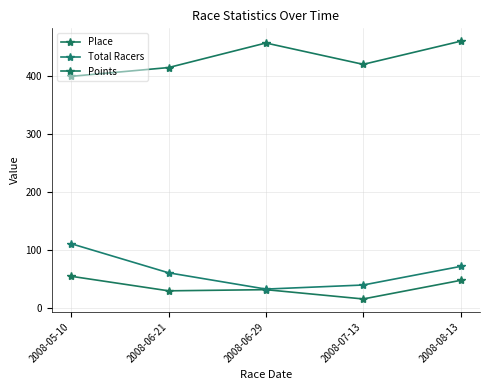

What is the difference between the maximum and minimum values in the Total Racers series?

78.0